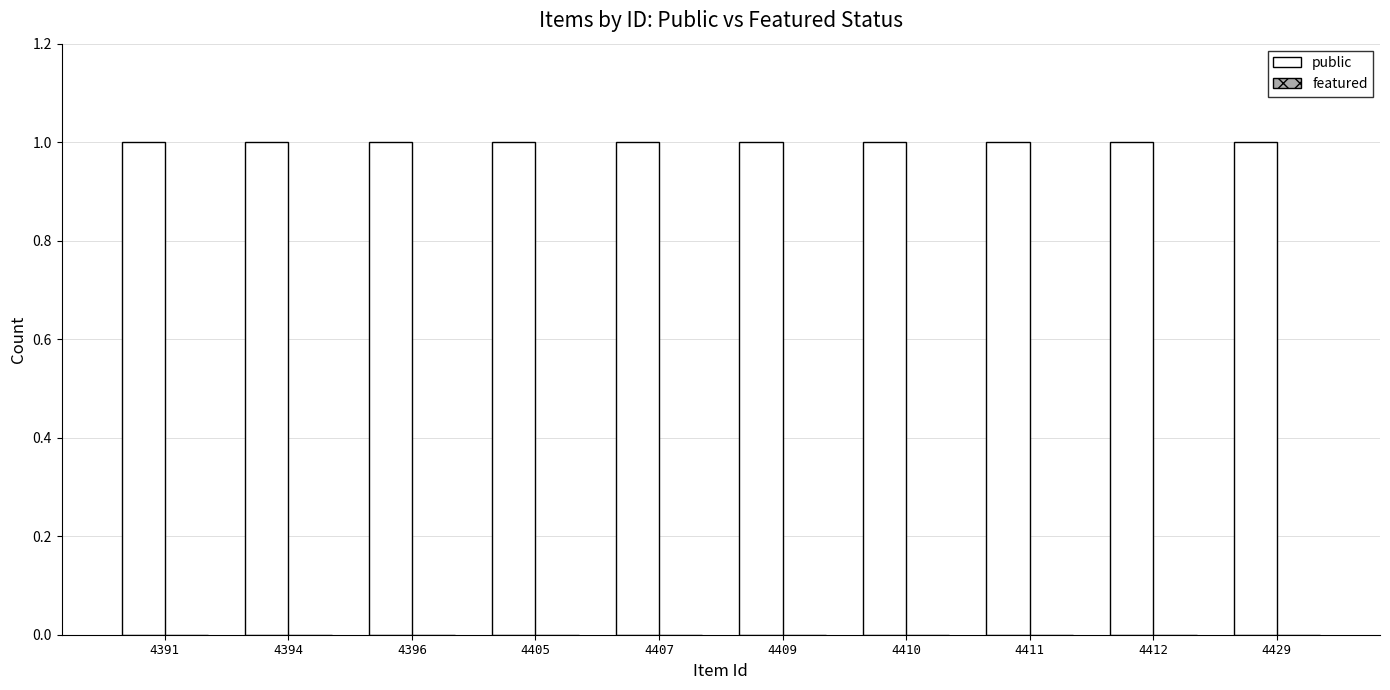

At which label is featured closest to 0?

4391